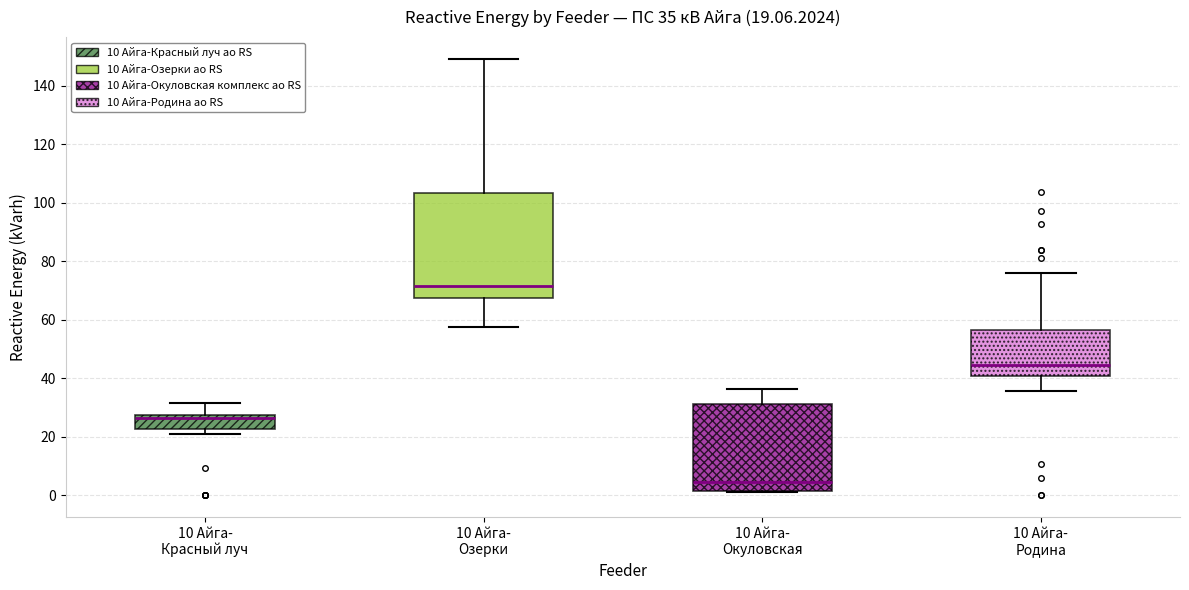

Which box is the tallest, from its lower edge to its upper edge?

10 Айга- Озерки